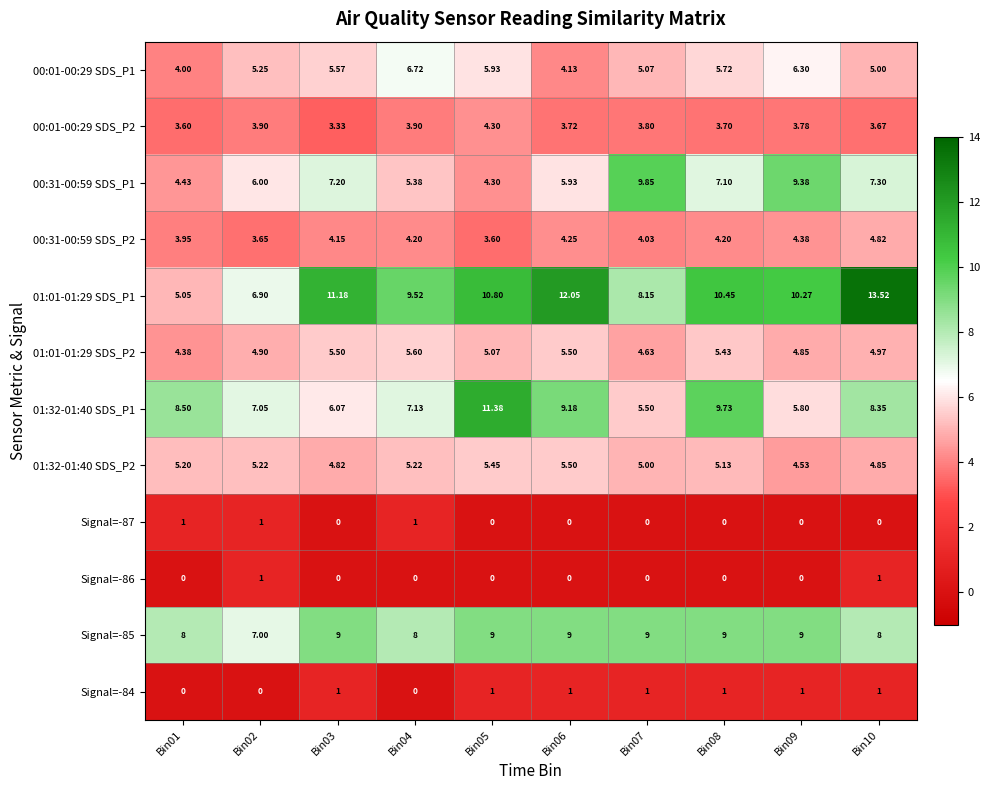

Which series has the largest range (max minus min)?

01:01-01:29 SDS_P1